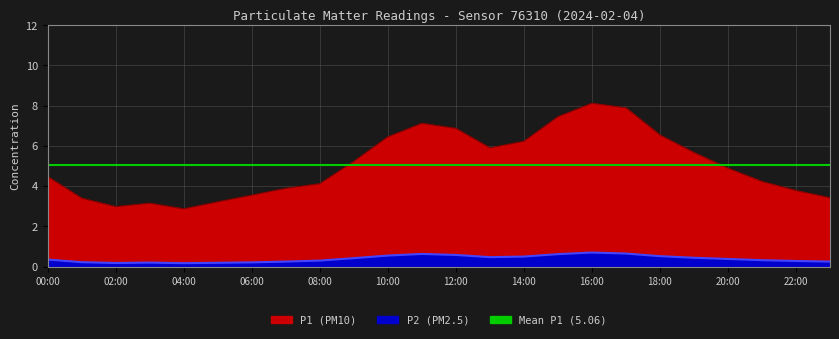

True or false: P2 and P1 intersect in this chart.

False